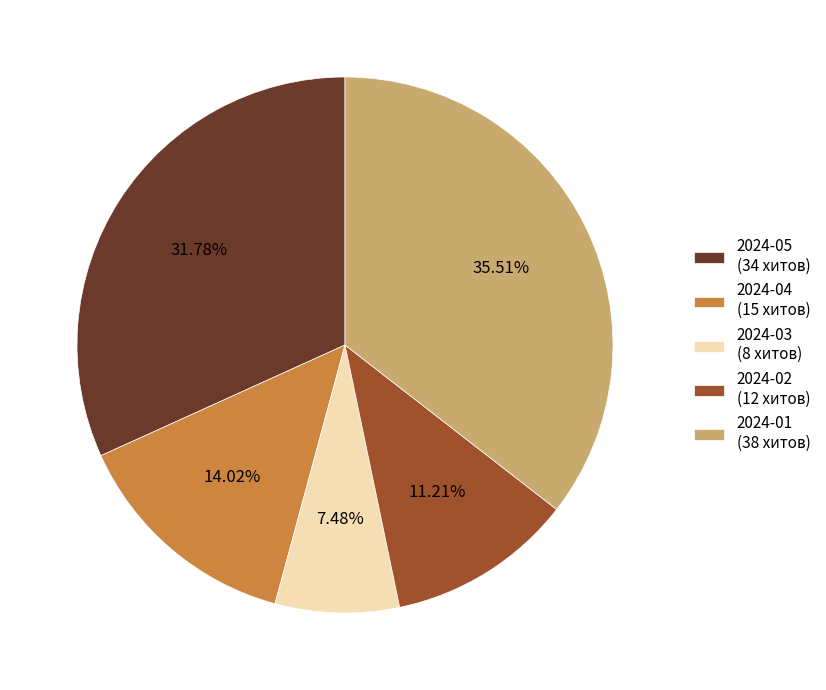

Do 2024-02 (12 хитов) and 2024-03 (8 хитов) together represent more than half of the pie?

No